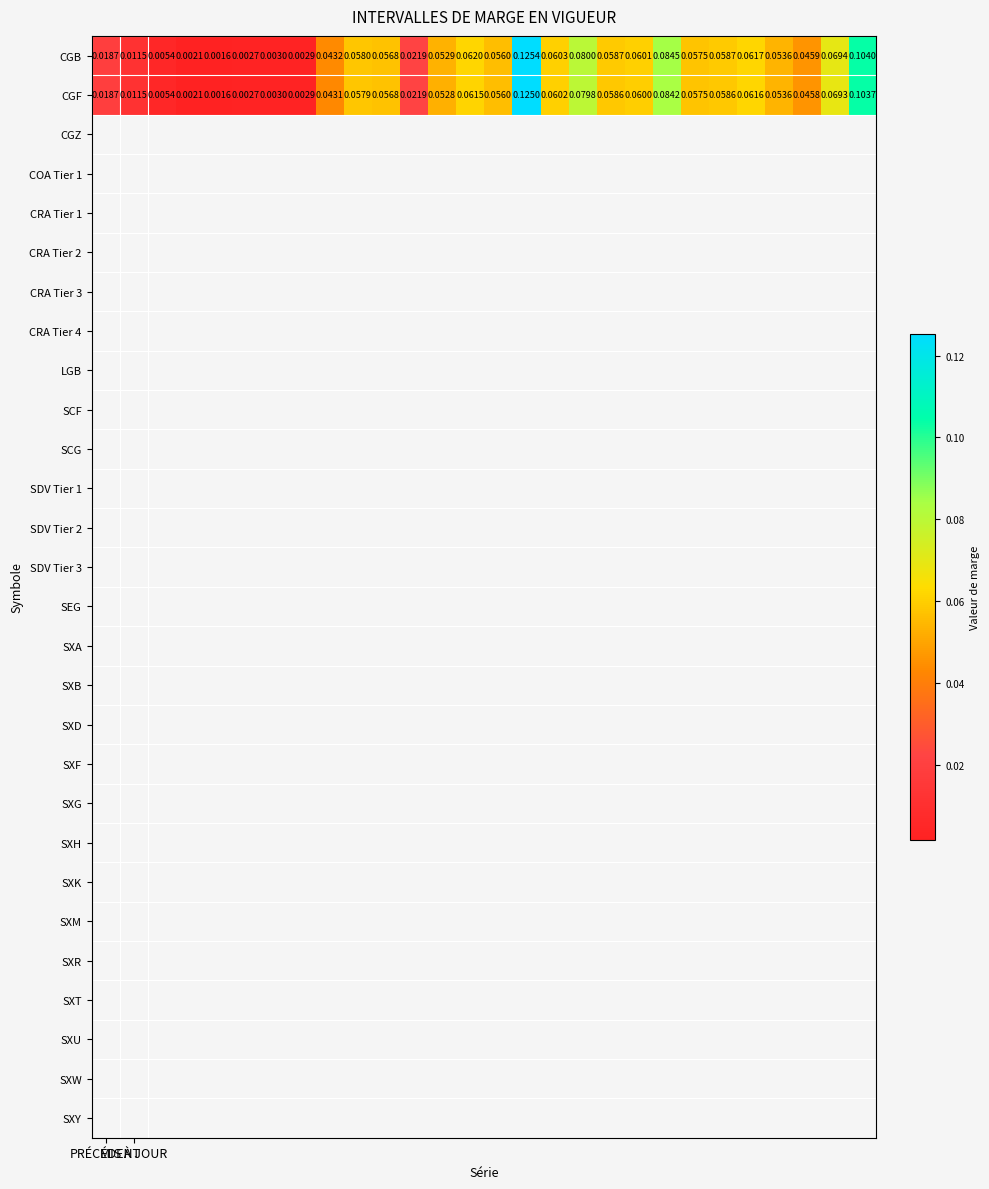

List the series in order of their overall mean, highest first.

CGB, CGF